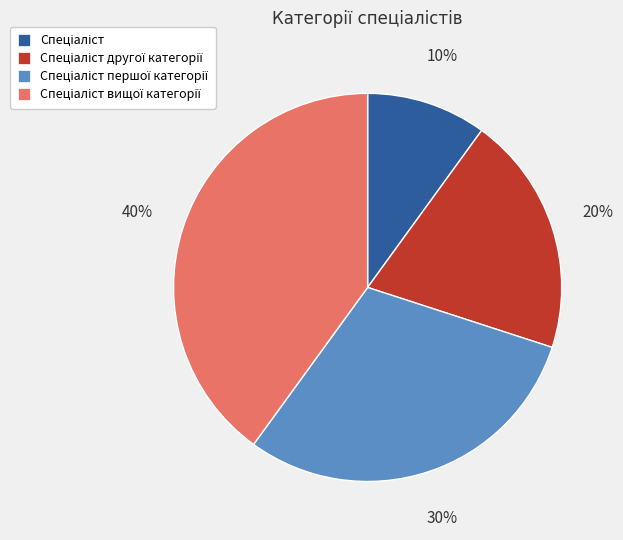

To the nearest percent, what is the difference between the largest and smallest slice percentages?

30%